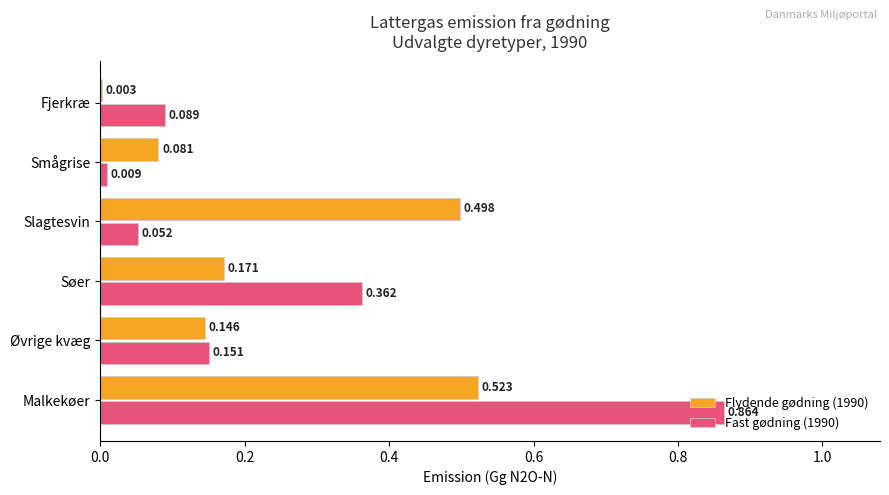

Is the value of Fast gødning (1990) at Malkekøer greater than the value of Flydende gødning (1990) at Fjerkræ?

Yes